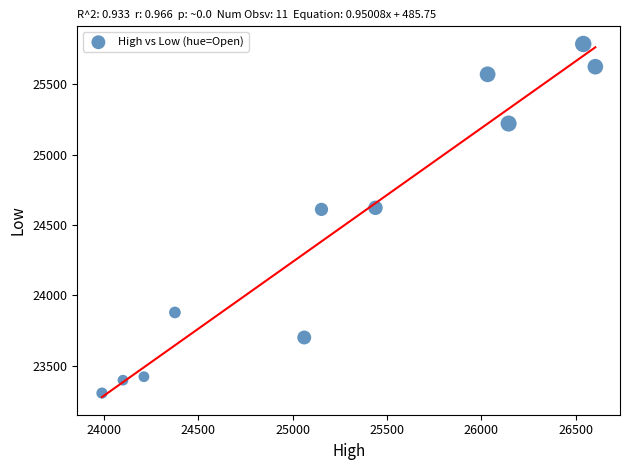

What is the range of X values (max minus min)?

2617.1